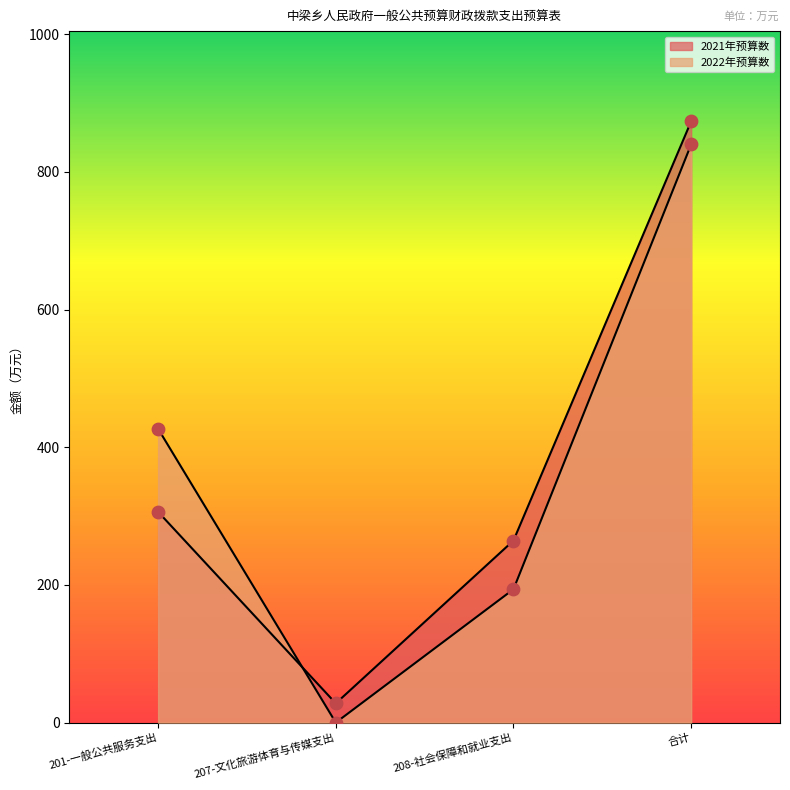

At how many categories does at least one series exceed 15?

4